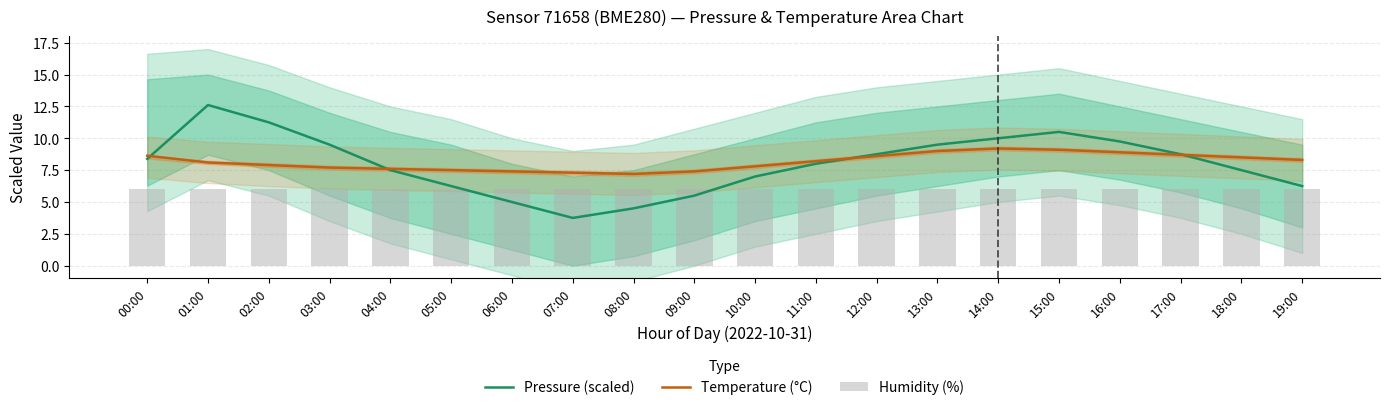

At which category is the sum across all series the highest?

01:00